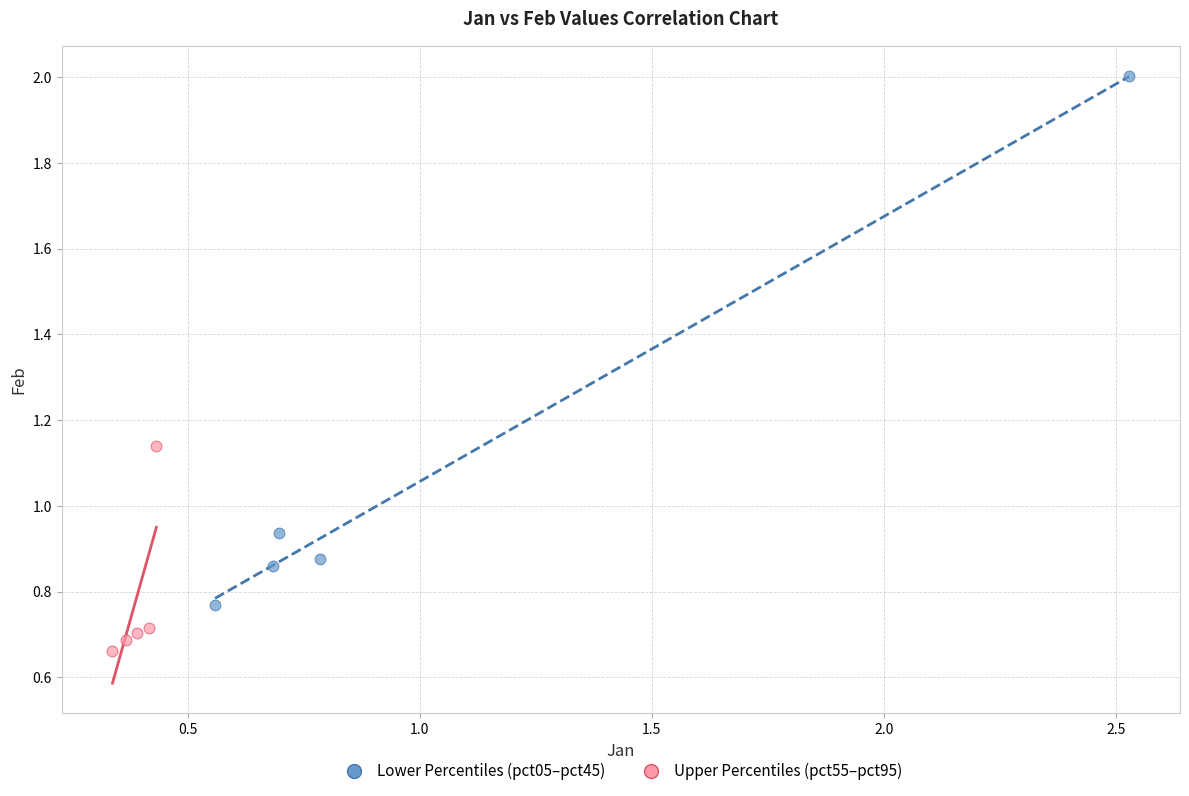

Which series has the largest Y range (max minus min)?

Lower Percentiles (pct05–pct45)